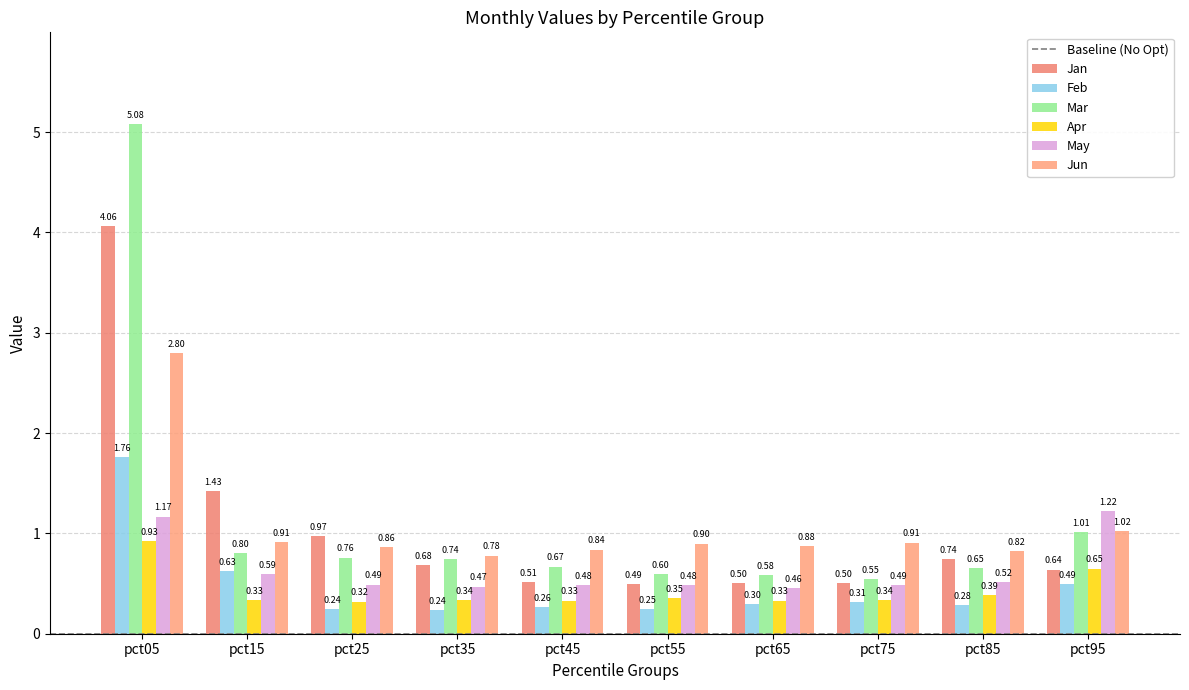

Reading right to left, what are all the values shown in this chart?

Jan: 0.6	0.7	0.5	0.5	0.5	0.5	0.7	1.0	1.4	4.1
Feb: 0.5	0.3	0.3	0.3	0.2	0.3	0.2	0.2	0.6	1.8
Mar: 1.0	0.7	0.5	0.6	0.6	0.7	0.7	0.8	0.8	5.1
Apr: 0.6	0.4	0.3	0.3	0.4	0.3	0.3	0.3	0.3	0.9
May: 1.2	0.5	0.5	0.5	0.5	0.5	0.5	0.5	0.6	1.2
Jun: 1.0	0.8	0.9	0.9	0.9	0.8	0.8	0.9	0.9	2.8